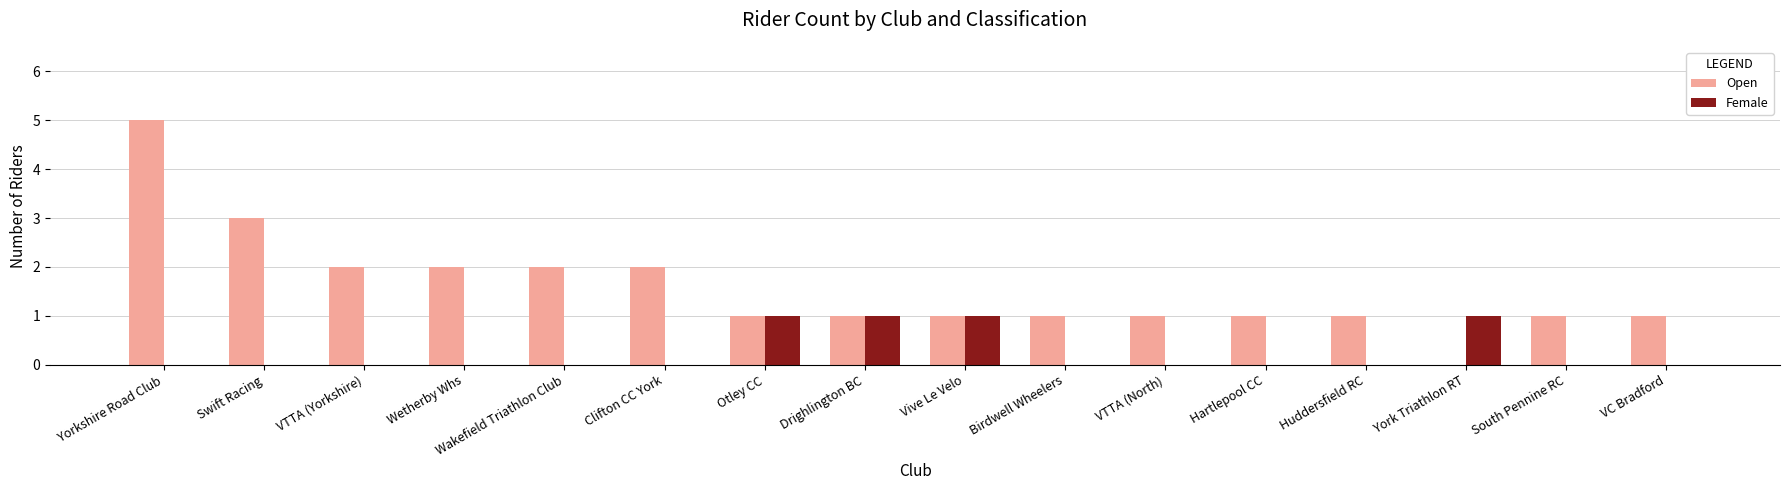

Reading left to right, list all the values displayed in this chart.

Open: Yorkshire Road Club=5	Swift Racing=3	VTTA (Yorkshire)=2	Wetherby Whs=2	Wakefield Triathlon Club=2	Clifton CC York=2	Otley CC=1	Drighlington BC=1	Vive Le Velo=1	Birdwell Wheelers=1	VTTA (North)=1	Hartlepool CC=1	Huddersfield RC=1	York Triathlon RT=0	South Pennine RC=1	VC Bradford=1
Female: Yorkshire Road Club=0	Swift Racing=0	VTTA (Yorkshire)=0	Wetherby Whs=0	Wakefield Triathlon Club=0	Clifton CC York=0	Otley CC=1	Drighlington BC=1	Vive Le Velo=1	Birdwell Wheelers=0	VTTA (North)=0	Hartlepool CC=0	Huddersfield RC=0	York Triathlon RT=1	South Pennine RC=0	VC Bradford=0